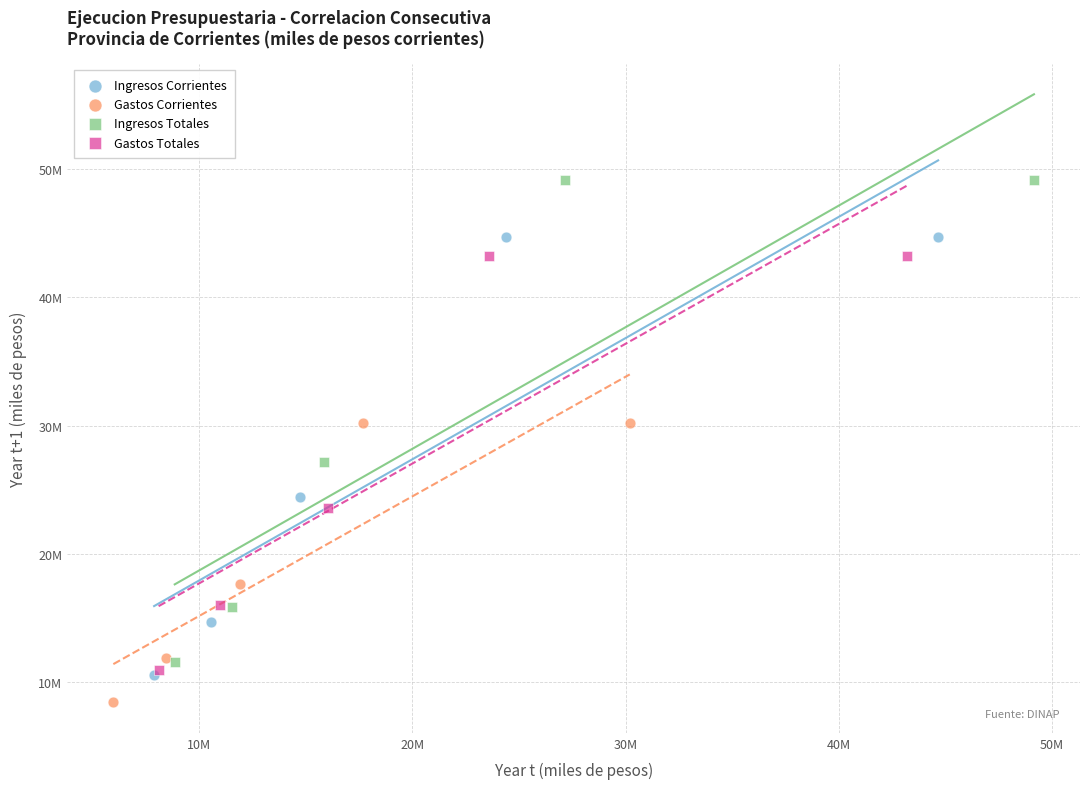

What are all the series names shown in the legend?

Ingresos Corrientes, Gastos Corrientes, Ingresos Totales, Gastos Totales